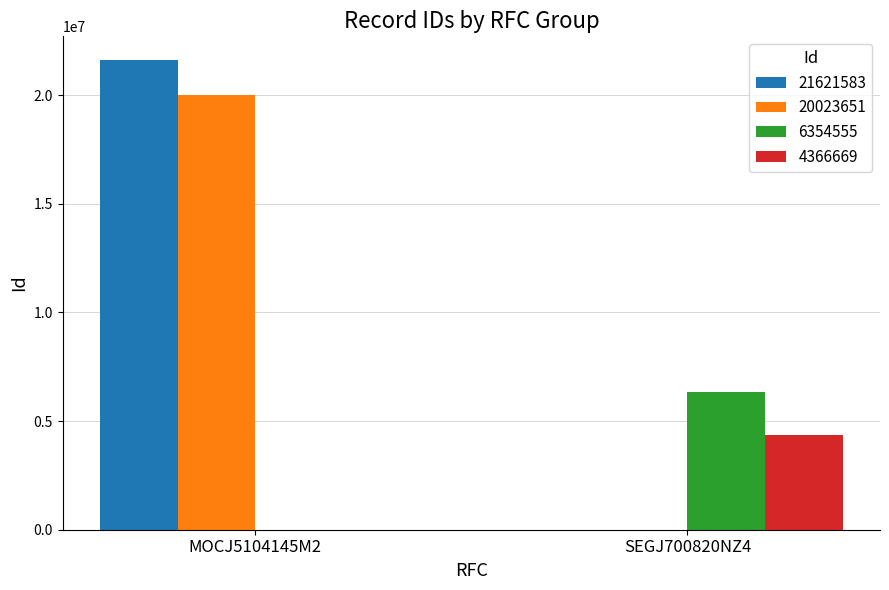

The value of 6354555 at MOCJ5104145M2 is 2283596. True or false?

False